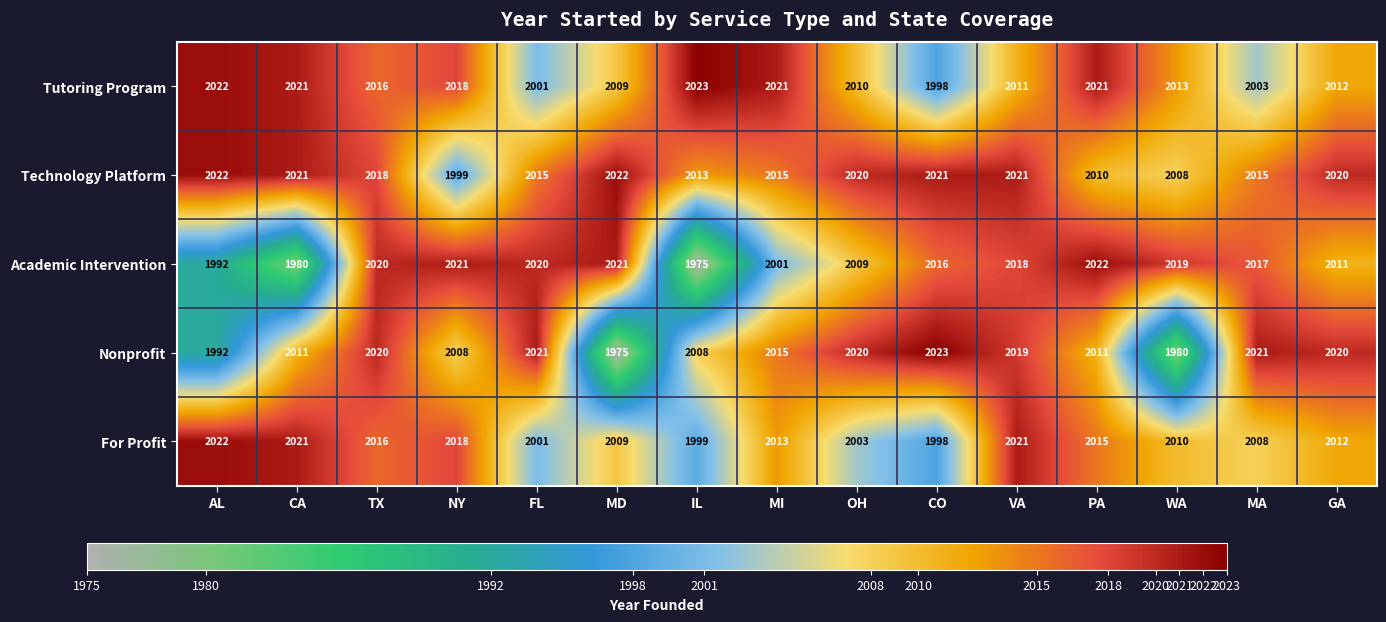

What is the total value across all series at GA?

10075